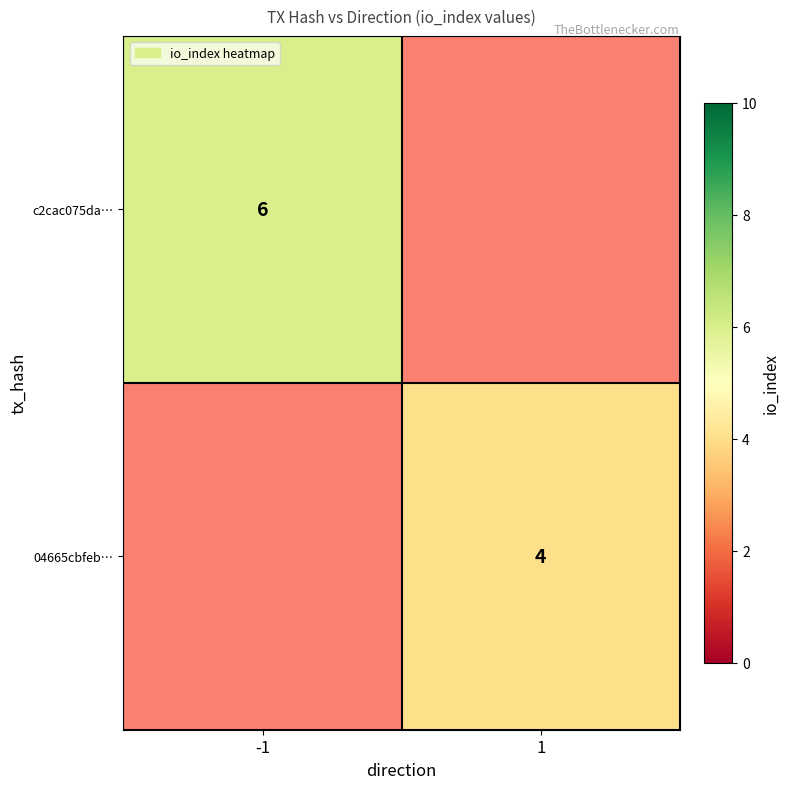

True or false: 04665cbfeb… has a value of 3 at 1.

False